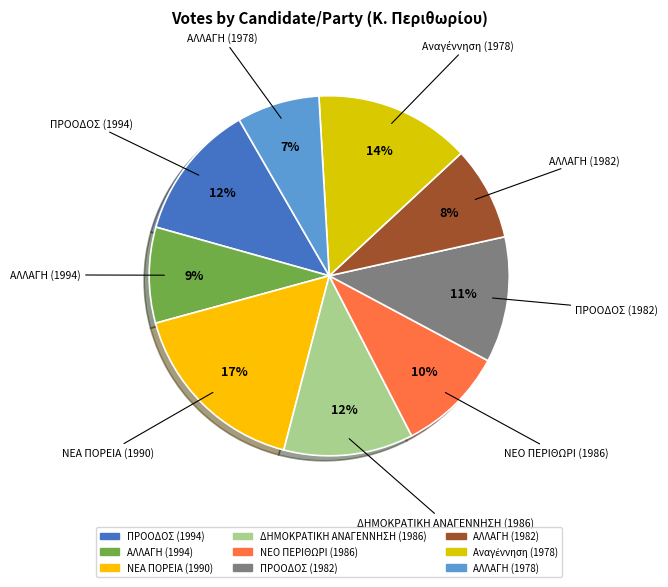

To the nearest percent, what is the combined percentage of ΝΕΟ ΠΕΡΙΘΩΡΙ (1986) and ΠΡΟΟΔΟΣ (1982)?

21%